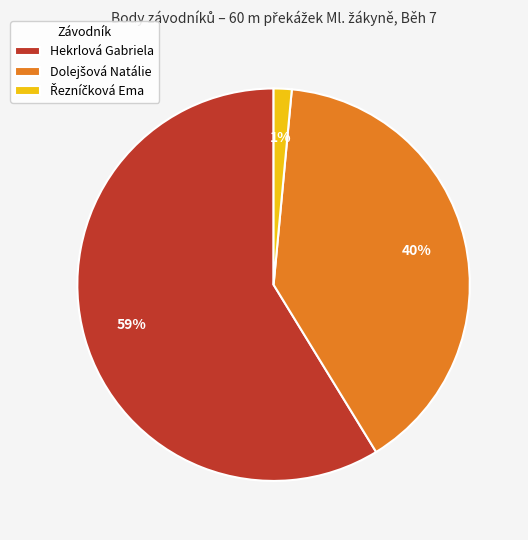

What is the largest slice in the pie chart?

Hekrlová Gabriela